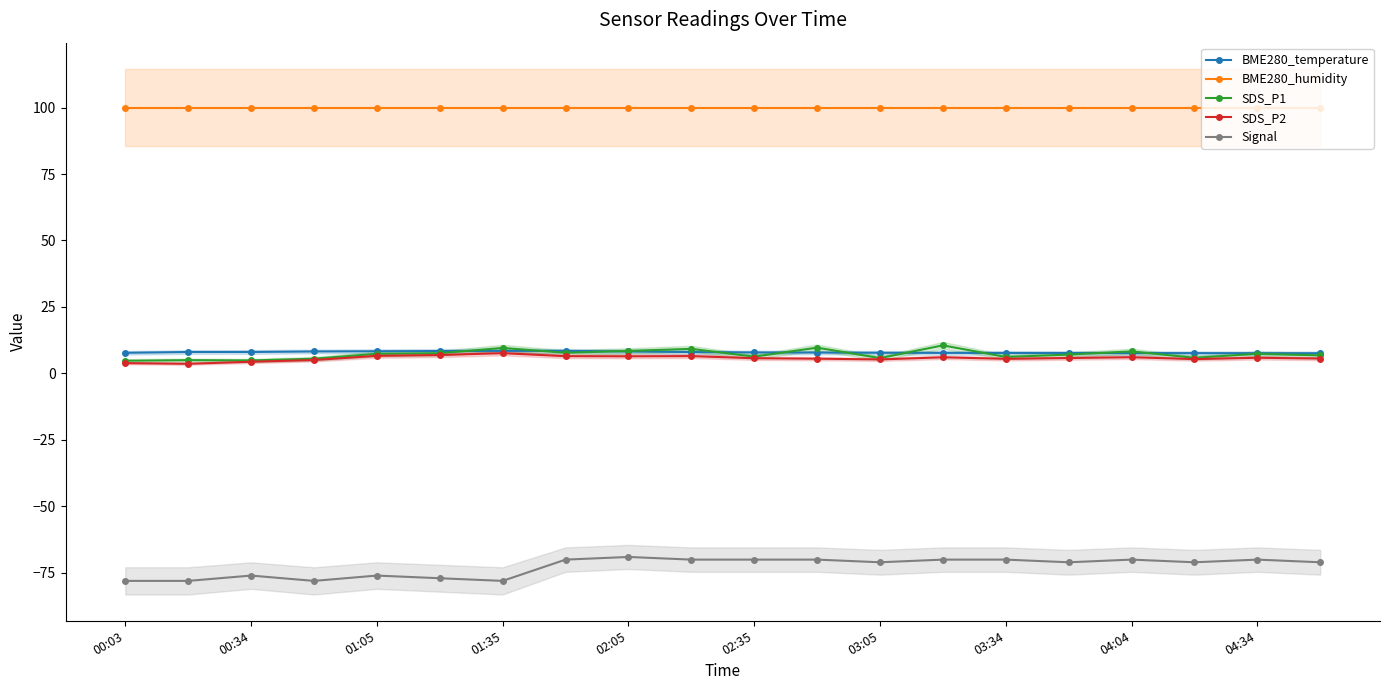

True or false: Signal and SDS_P2 cross at least once.

False